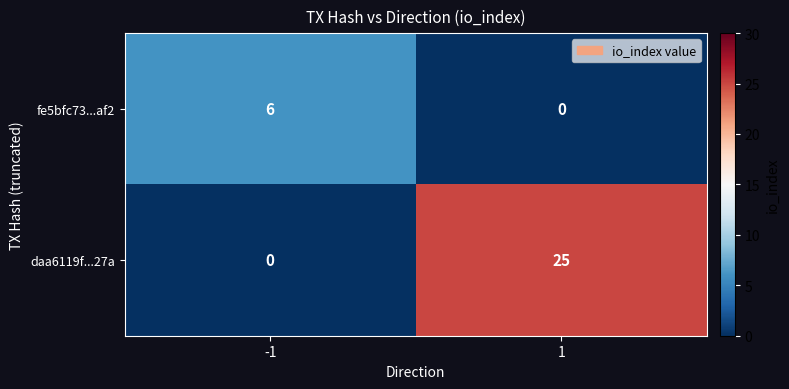

What is the maximum value shown in the chart?

25